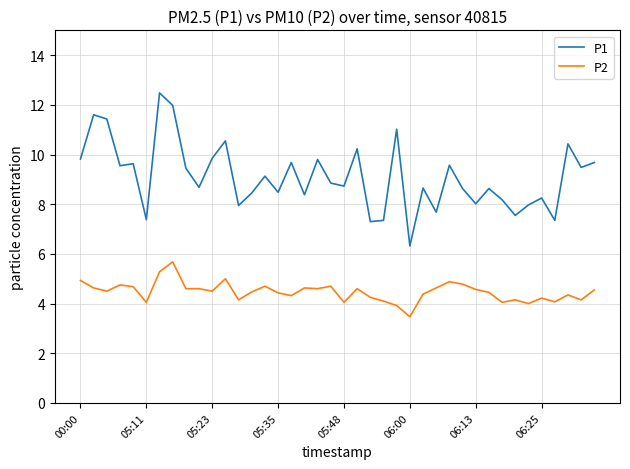

Which series has the widest spread of values?

P1